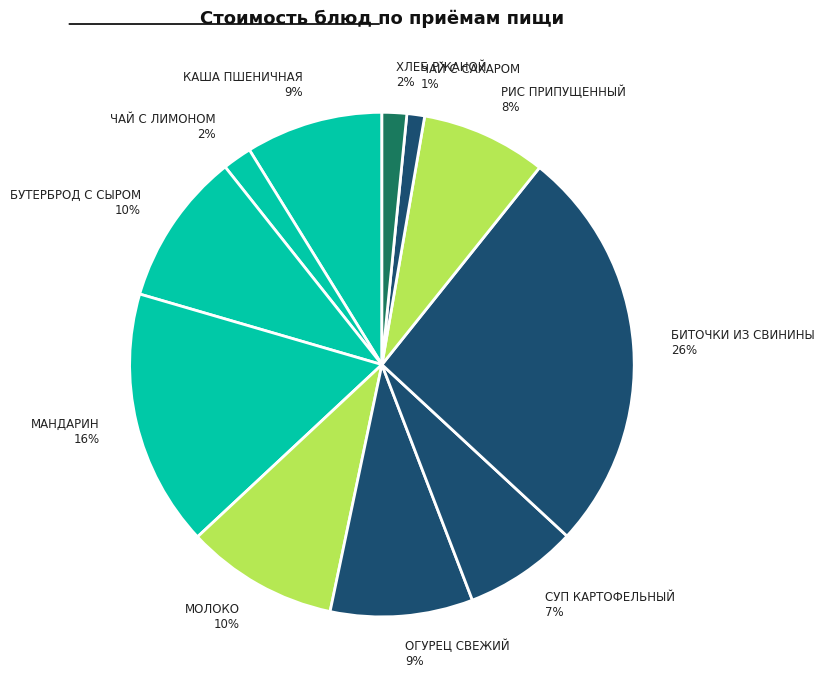

Which slice is the largest?

БИТОЧКИ ИЗ СВИНИНЫ 26%